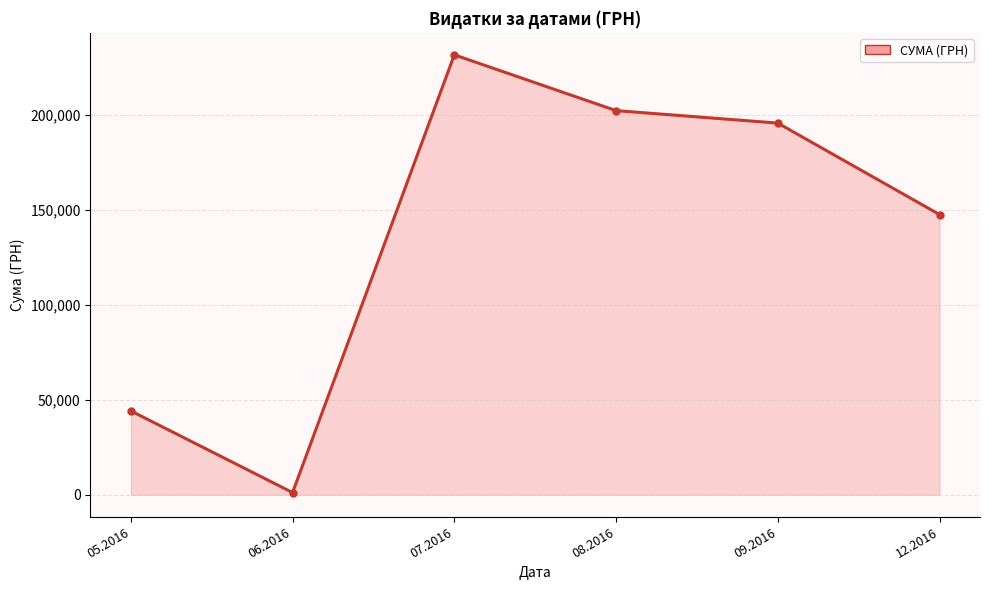

Reading left to right, transcribe all the data shown in this chart.

05.2016=44147.8	06.2016=1171.2	07.2016=231554.1	08.2016=202199.5	09.2016=195626.2	12.2016=147487.0